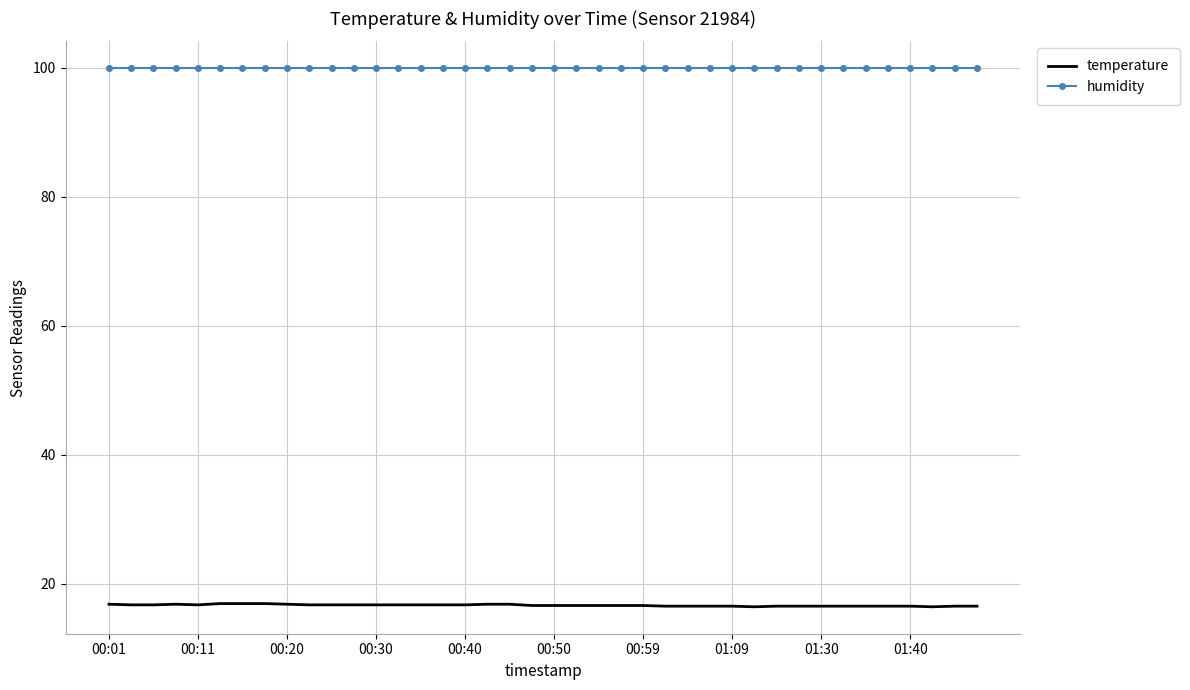

True or false: temperature and humidity cross at least once.

False